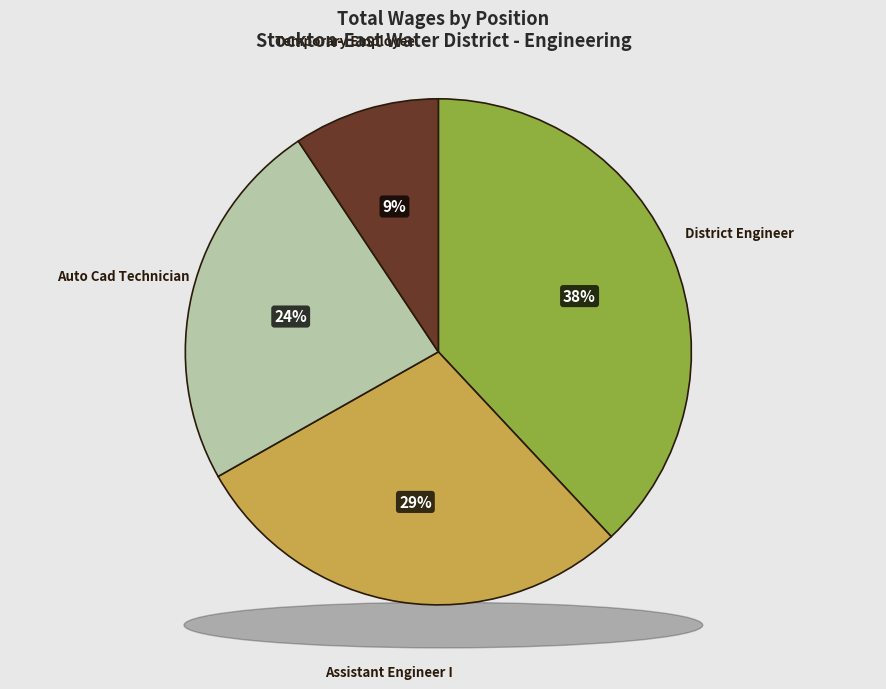

Which slice is the largest?

District Engineer